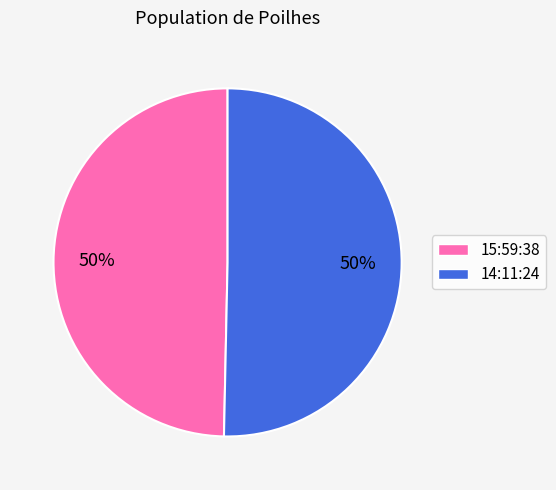

To the nearest percent, what percentage of the pie is 14:11:24?

50%